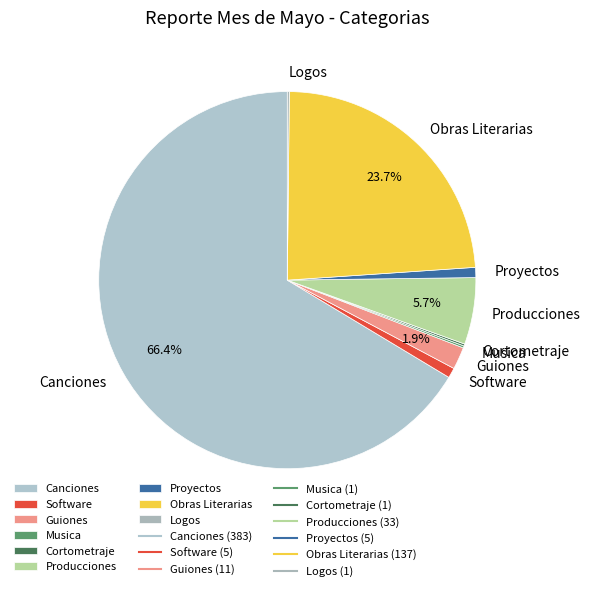

To the nearest percent, what is the average slice percentage?

11%